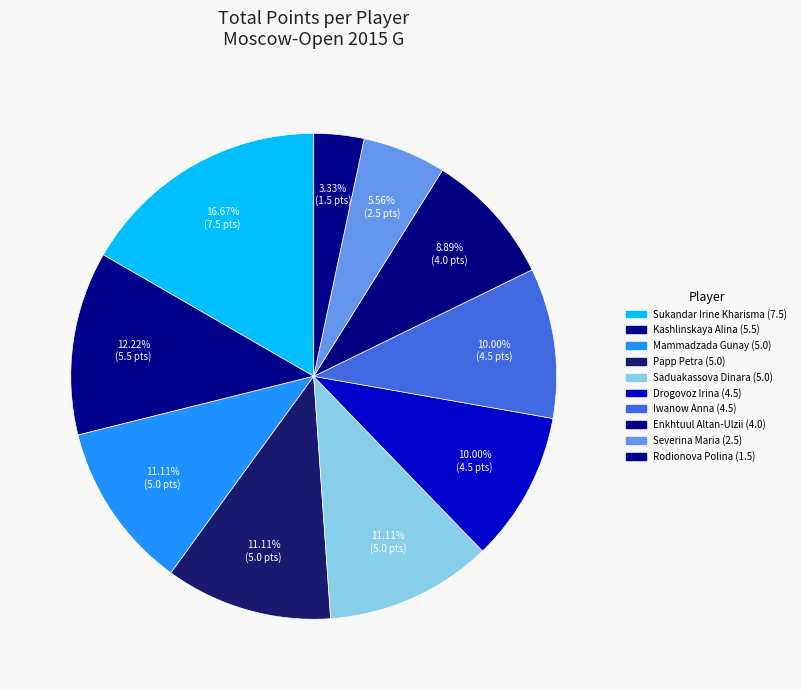

What is the ratio of the value at Papp Petra to the value at Kashlinskaya Alina?

0.9